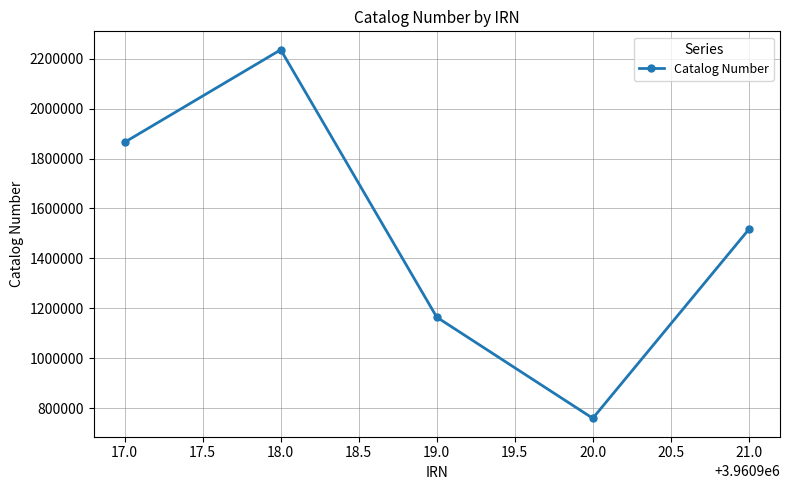

What position from the left is 18.0?

2